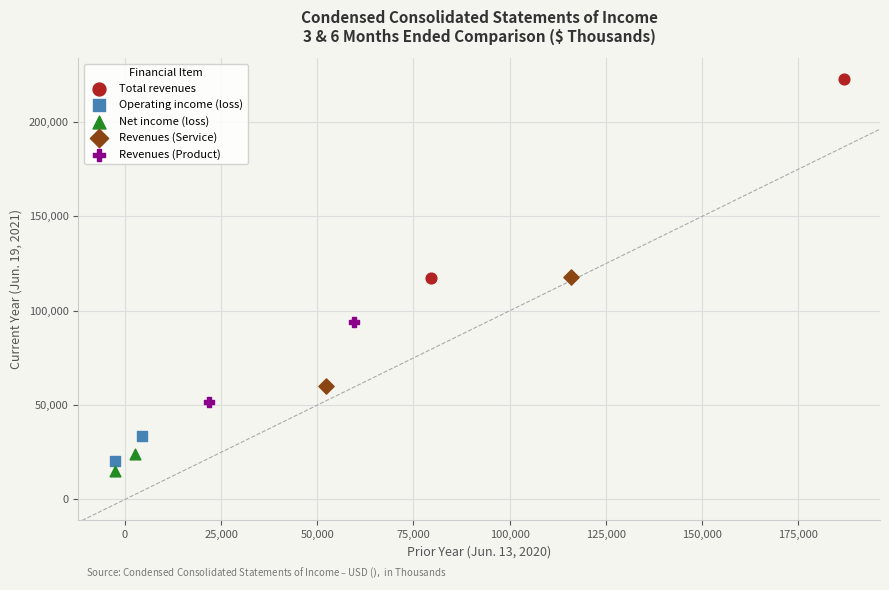

Which series reaches the minimum Y coordinate?

Net income (loss)